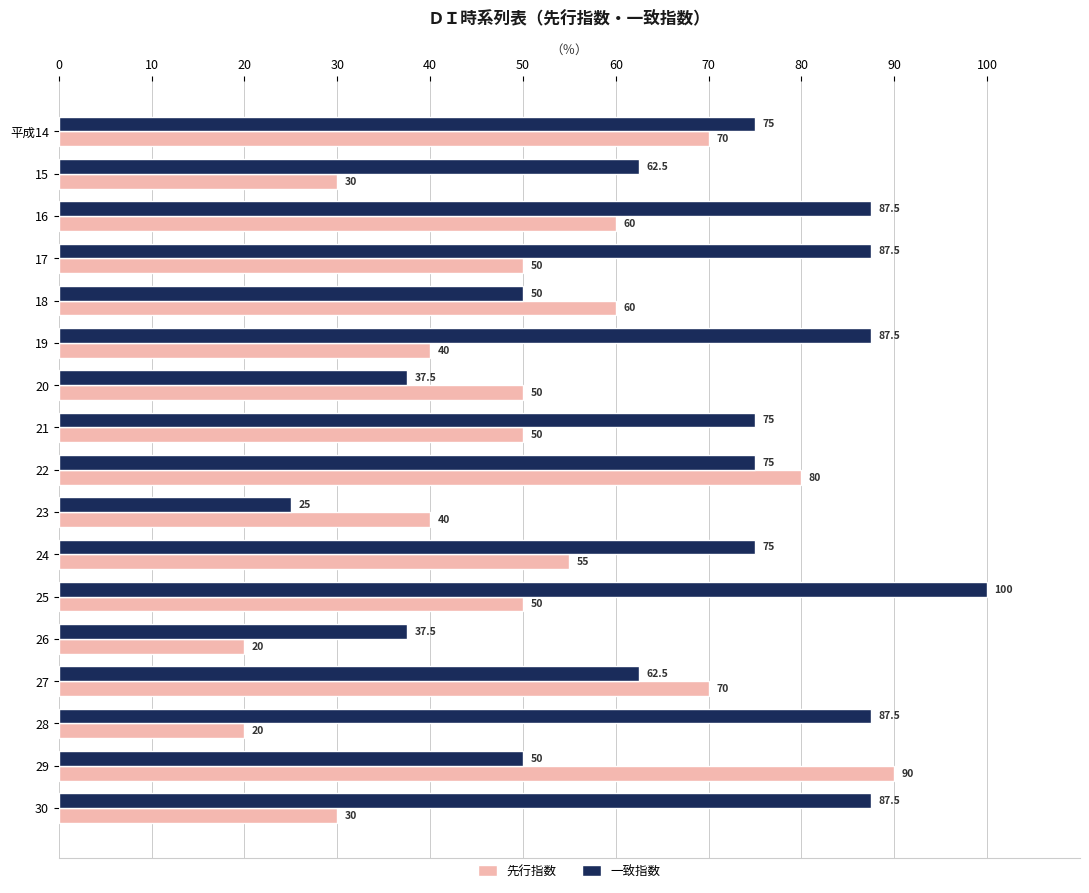

True or false: 一致指数 has a value of 128.0 at 16.

False